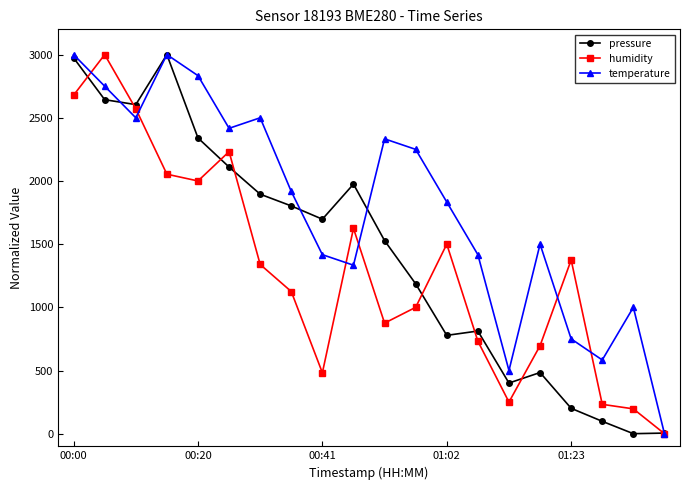

Rank the series by their average value, from highest to lowest.

temperature, pressure, humidity